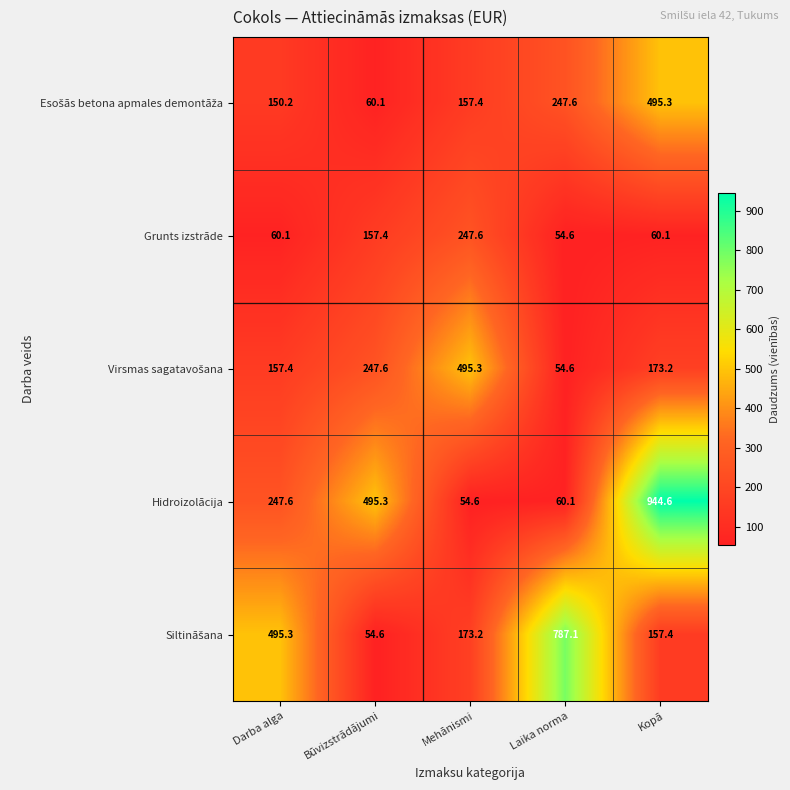

How many series are shown in this chart?

5